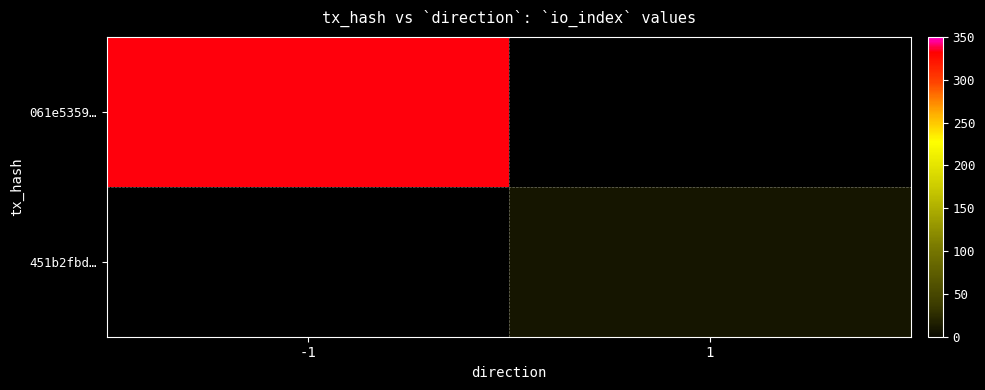

At which label does 451b2fbd… reach its minimum?

-1